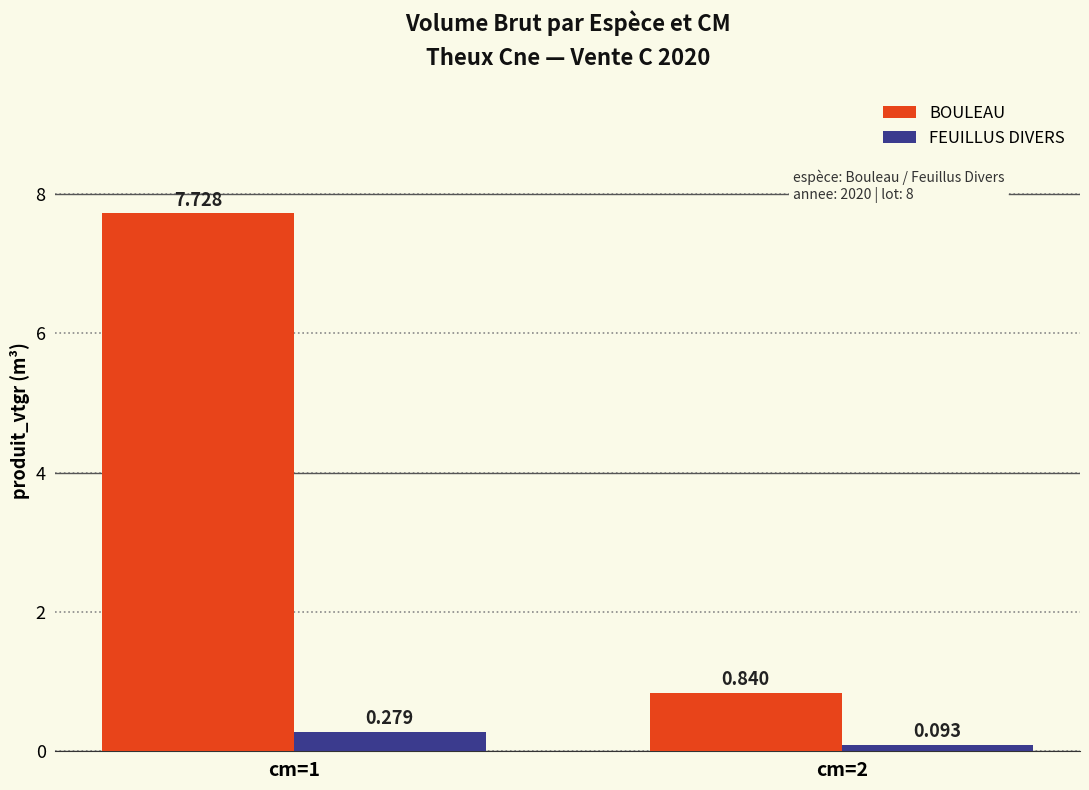

At which label does FEUILLUS DIVERS reach its minimum?

cm=2